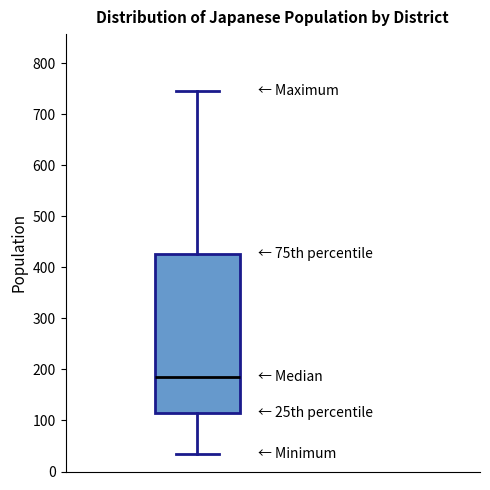

Where is the upper edge of the box on the y-axis? The values are not printed on the chart, so give them approximately, as read against the axis.

430